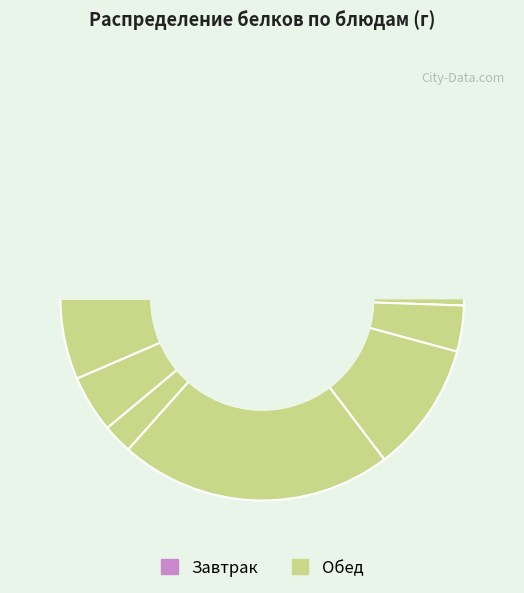

To the nearest percent, what is the difference between the largest and smallest slice percentages?

21%